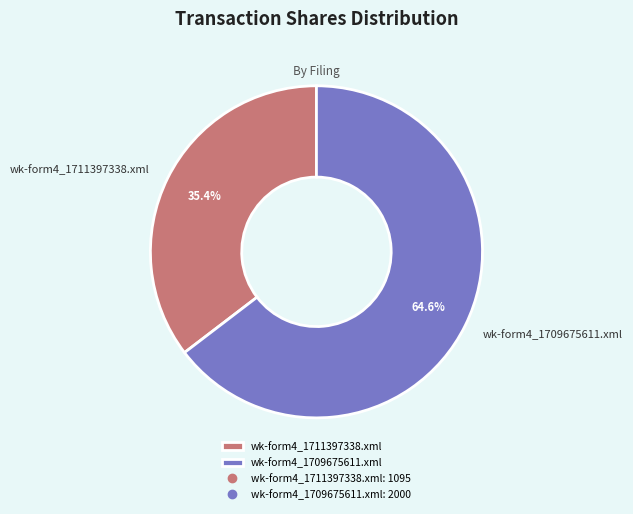

Does any single category account for the majority?

Yes